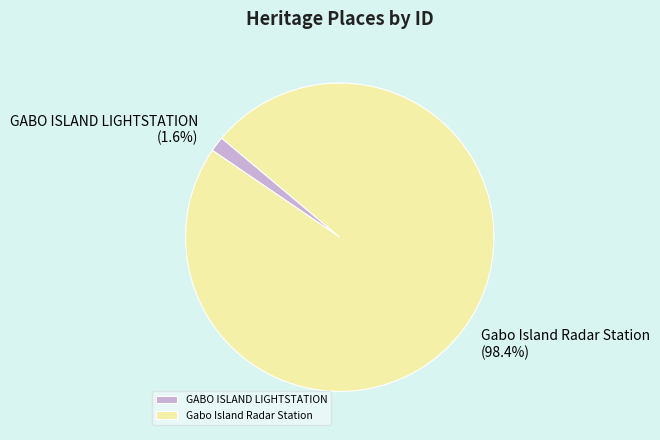

How many segments does this pie chart have?

2